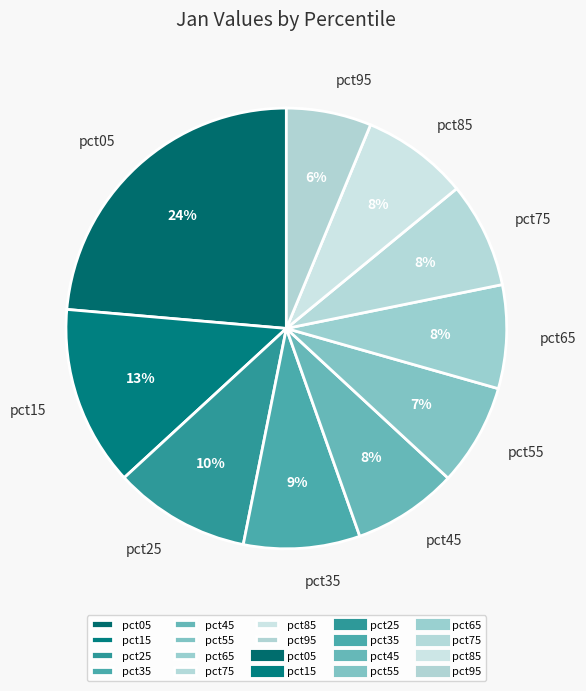

Between pct15 and pct35, which is larger?

pct15